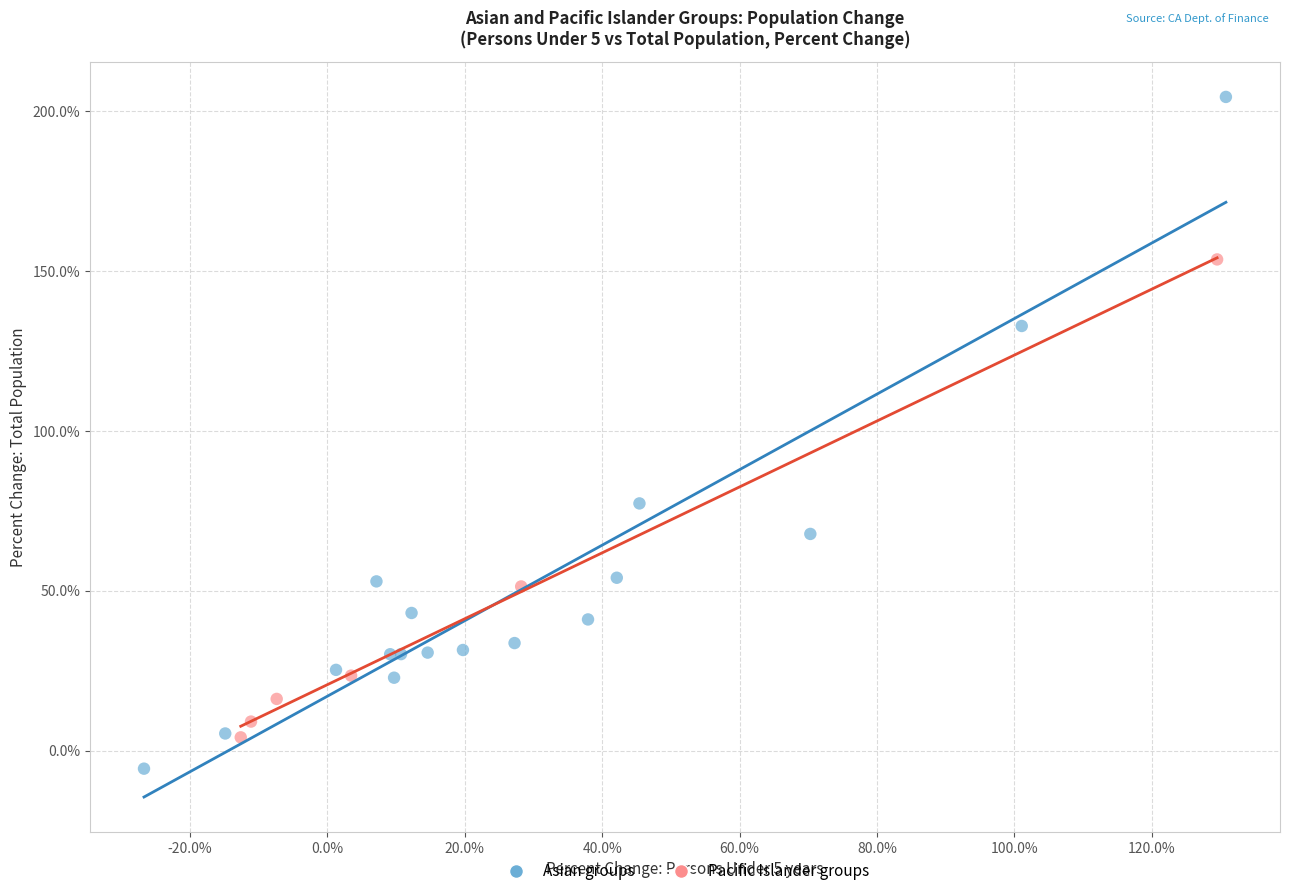

What are all the series names shown in the legend?

Asian groups, Pacific Islander groups